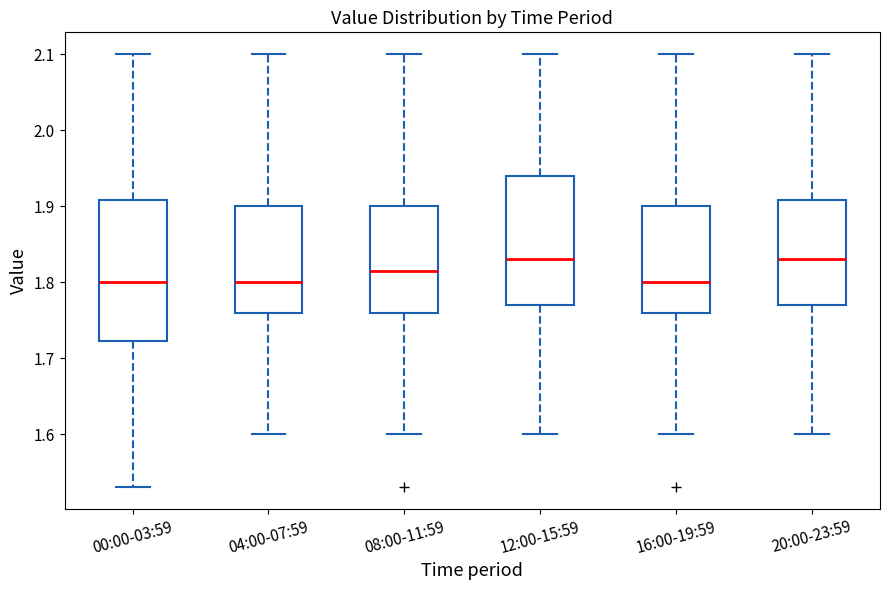

Reading left to right, read every box against the y-axis: the position of its median line, the range the box covers, and the ends of its whiskers. The values are not printed on the chart, so give them approximately, as read against the axis.

00:00-03:59: median 1.80, box 1.72 to 1.91, whiskers 1.53 to 2.10
04:00-07:59: median 1.80, box 1.76 to 1.90, whiskers 1.60 to 2.10
08:00-11:59: median 1.82, box 1.76 to 1.90, whiskers 1.60 to 2.10
12:00-15:59: median 1.83, box 1.77 to 1.94, whiskers 1.60 to 2.10
16:00-19:59: median 1.80, box 1.76 to 1.90, whiskers 1.60 to 2.10
20:00-23:59: median 1.83, box 1.77 to 1.91, whiskers 1.60 to 2.10